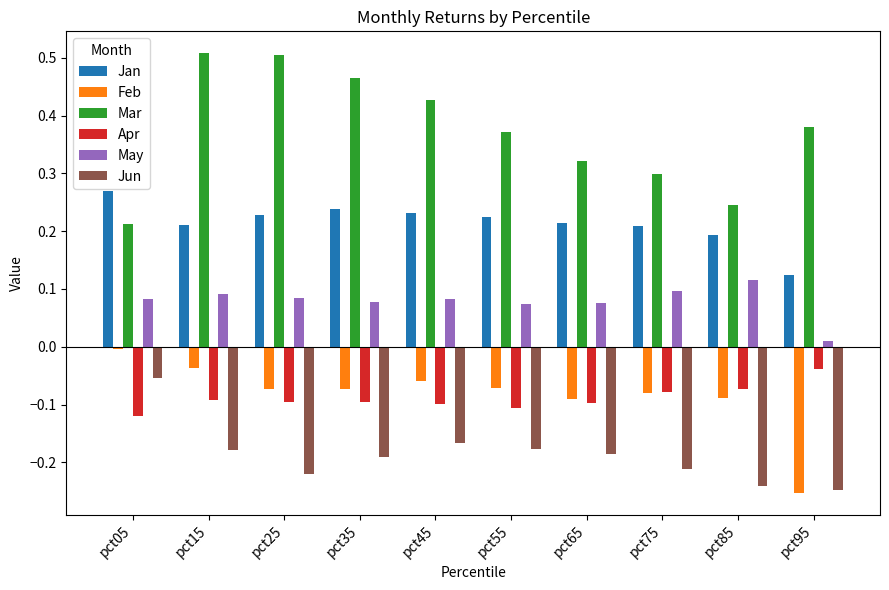

List the series in order of their peak value, highest first.

Mar, Jan, May, Feb, Apr, Jun